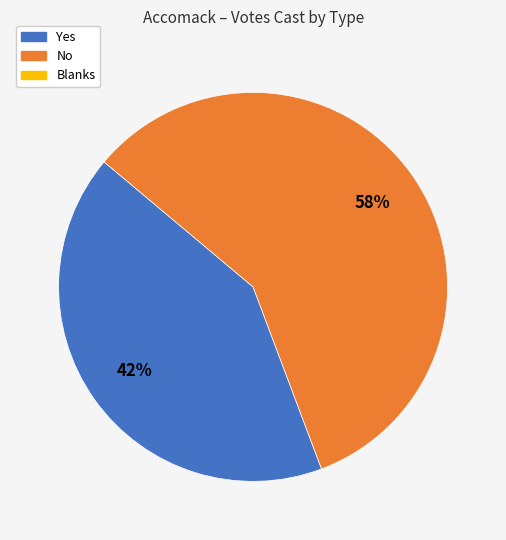

How many segments does this pie chart have?

2